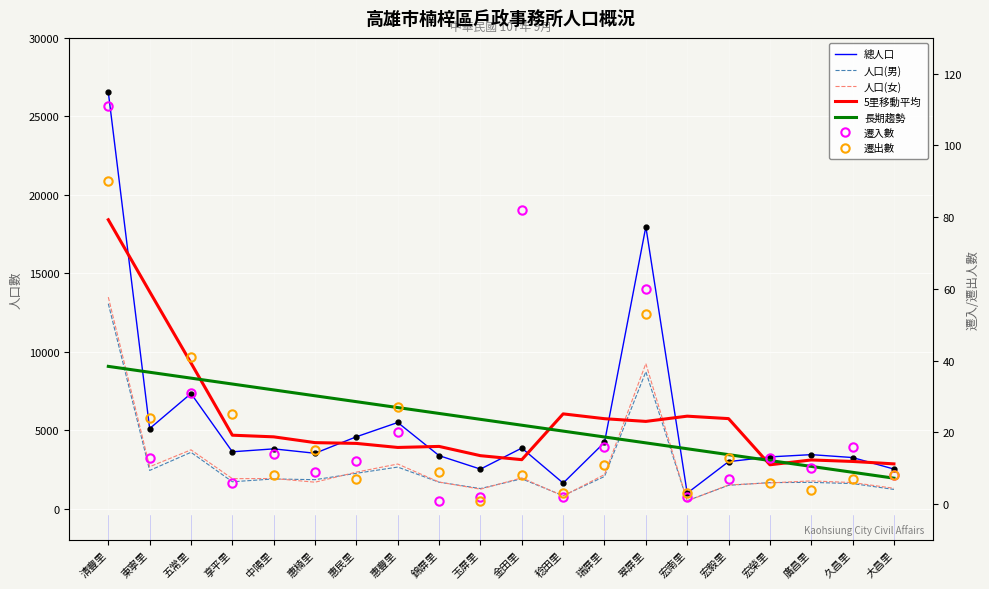

What is the highest value of the 遷入數 series?

111